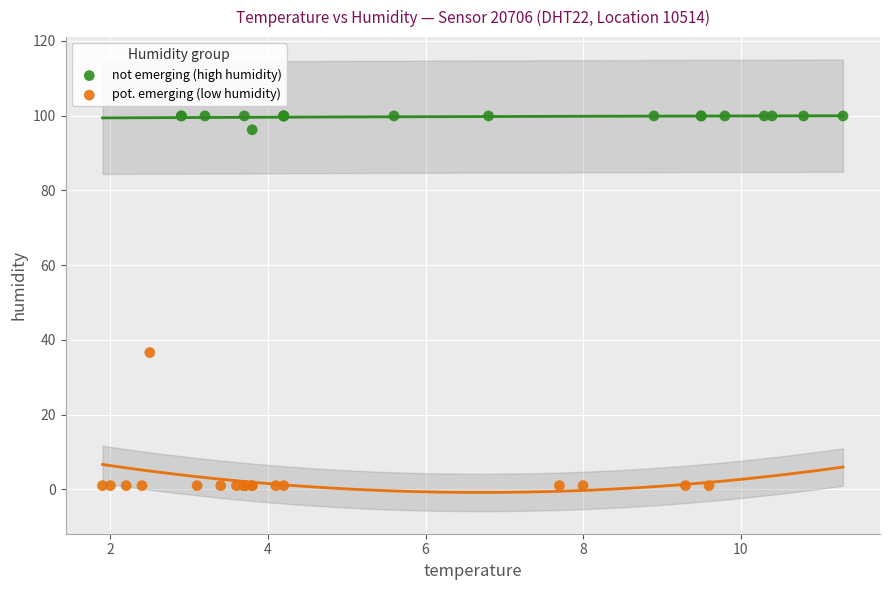

Which series contains the lowest Y value?

pot. emerging (low humidity)